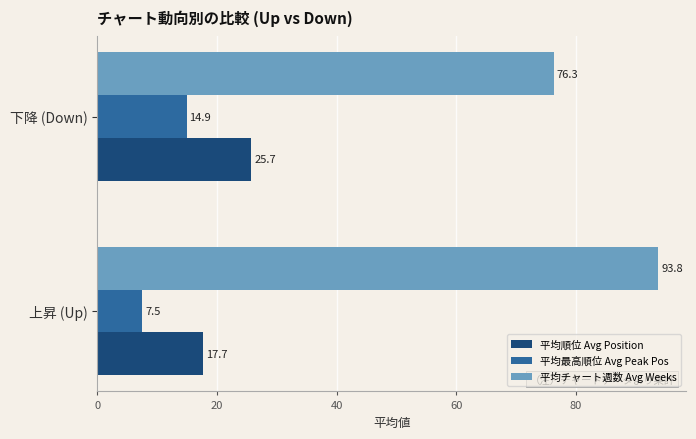

How many distinct data groups are displayed?

3